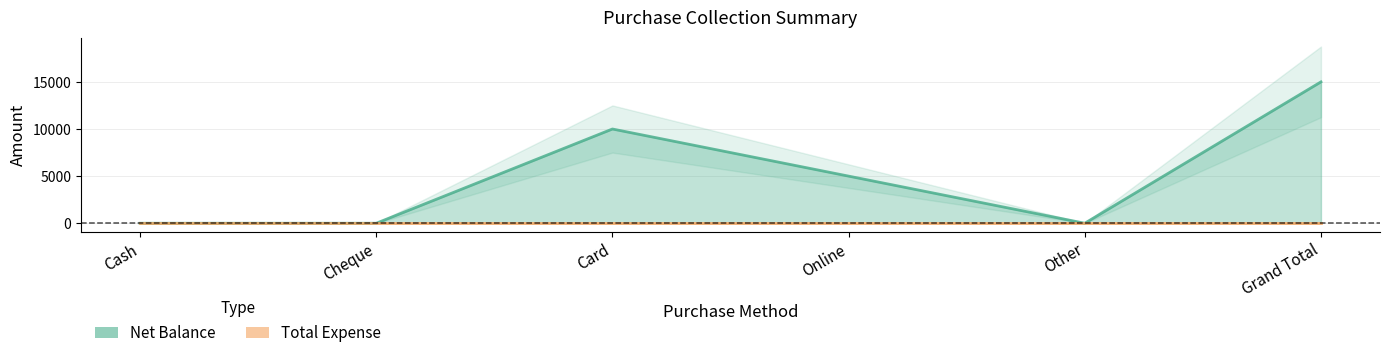

The value at Online is 8660. True or false?

False